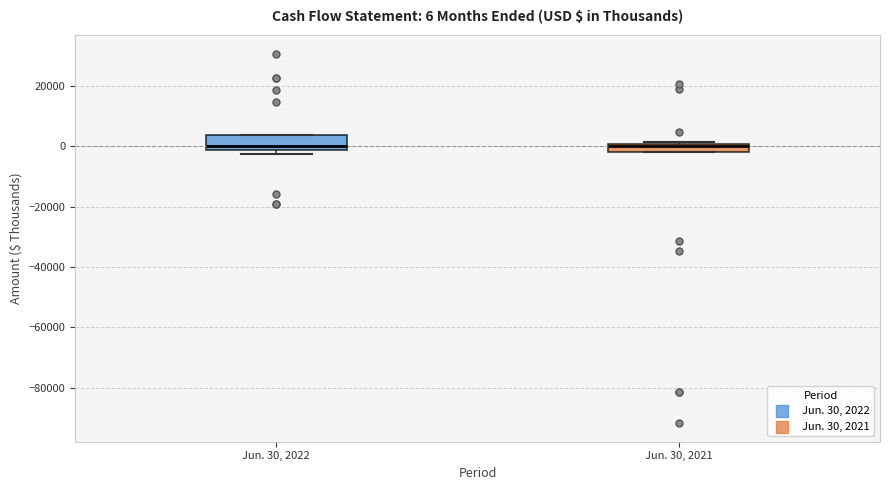

Comparing the boxes themselves (not the whiskers), which one is the tallest?

Jun. 30, 2022